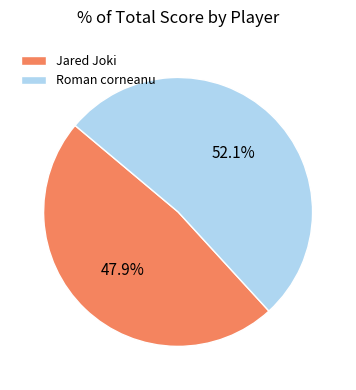

Approximately how many times larger is the value at Jared Joki compared to Roman corneanu?

0.9